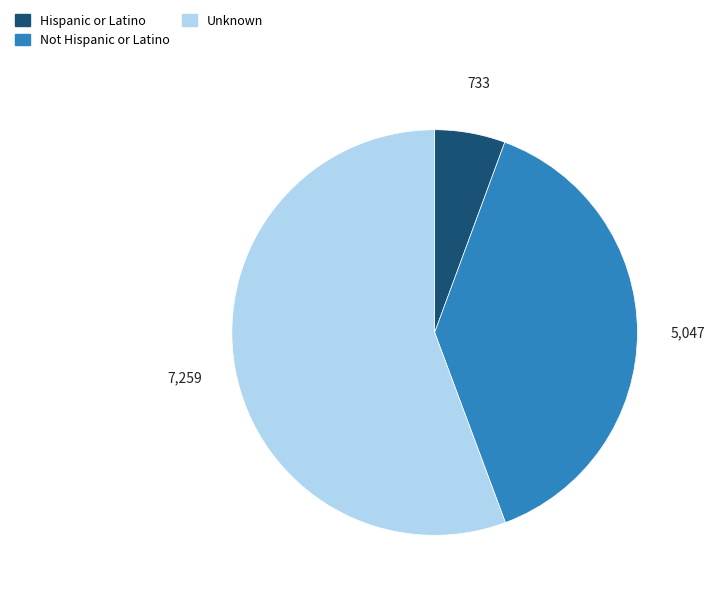

Which category accounts for the majority?

Unknown